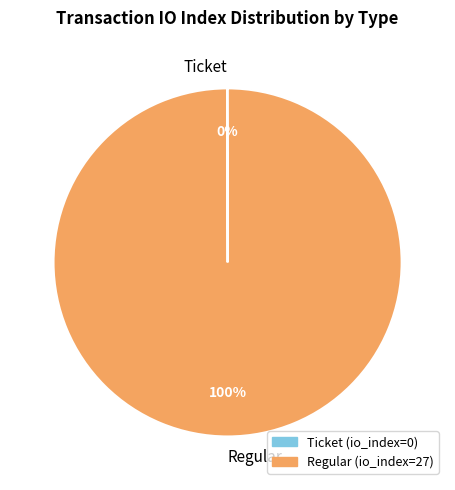

Which slice represents more than half of the pie?

Regular